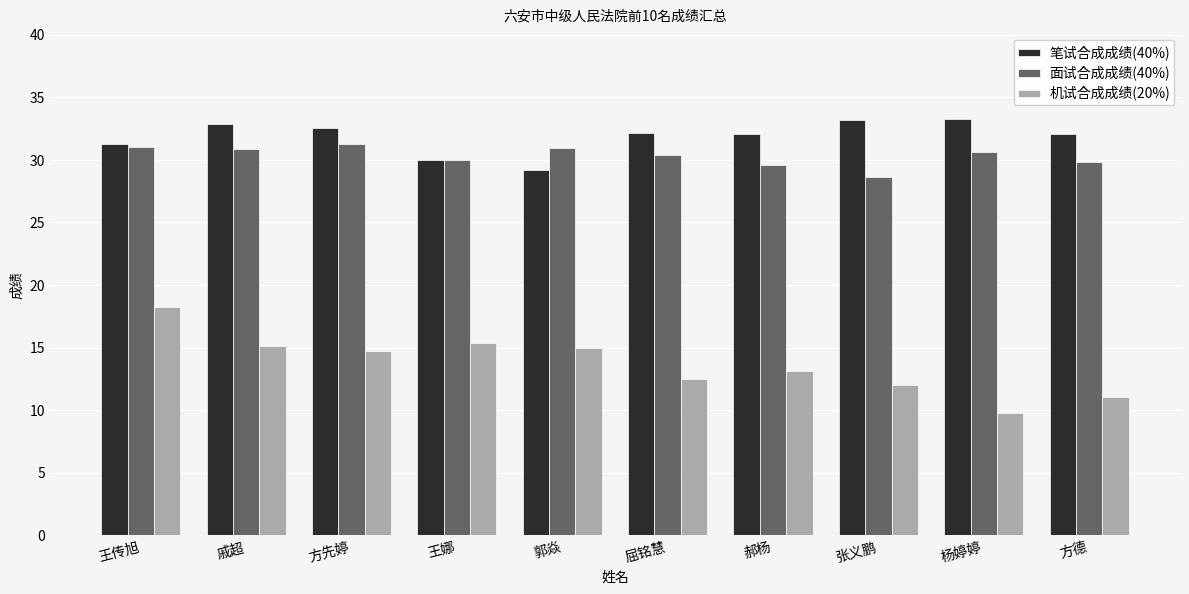

Which category has the lowest value in the 面试合成成绩(40%) series?

张义鹏